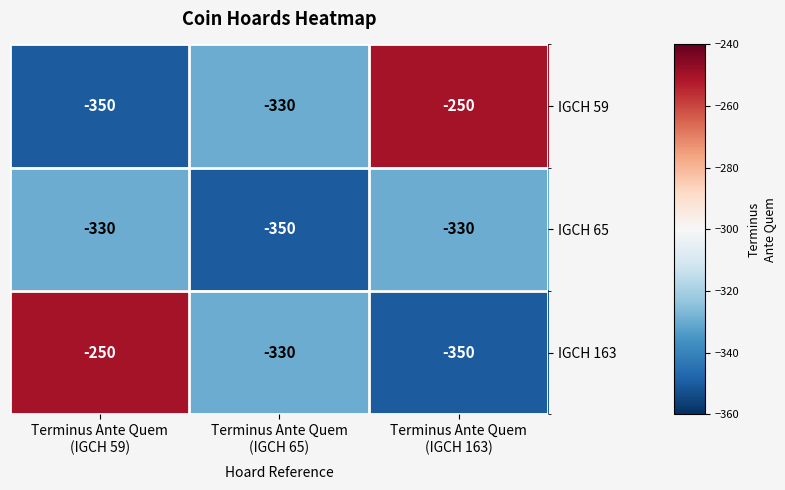

What is the greatest value displayed?

-250